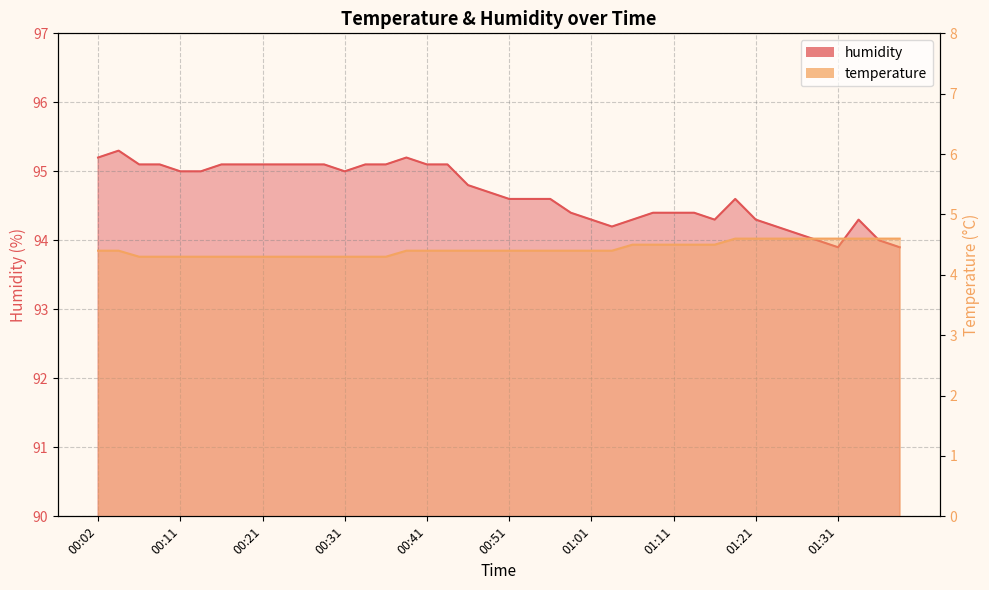

Count the temperature values in the range 4 to 5.

40